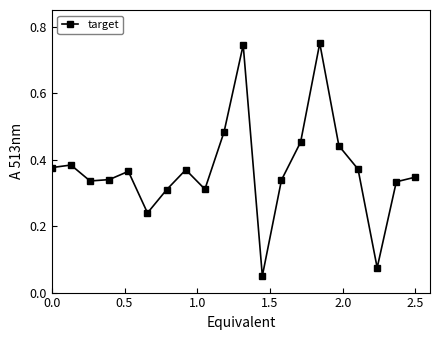

How many distinct data groups are displayed?

1